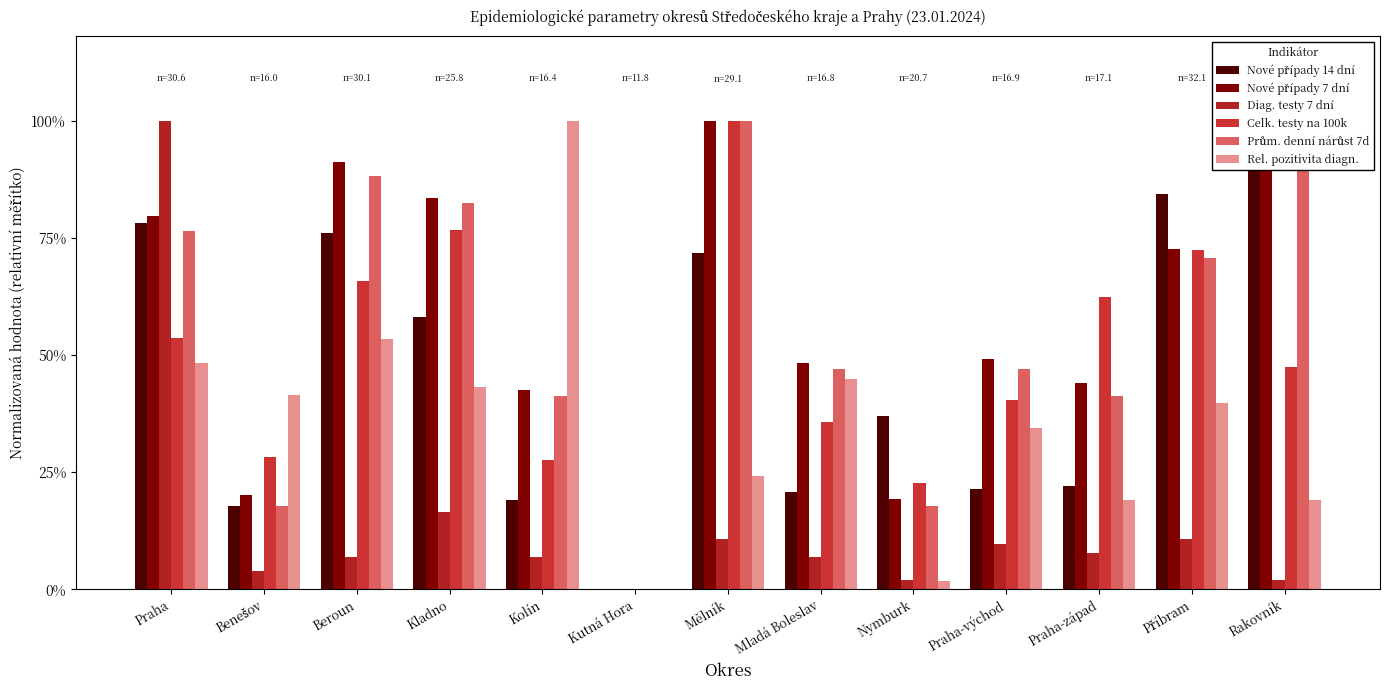

Reading left to right, what are all the values shown in this chart?

Nové případy 14 dní: Praha=0.8	Benešov=0.2	Beroun=0.8	Kladno=0.6	Kolín=0.2	Kutná Hora=0.0	Mělník=0.7	Mladá Boleslav=0.2	Nymburk=0.4	Praha-východ=0.2	Praha-západ=0.2	Příbram=0.8	Rakovník=1.0
Nové případy 7 dní: Praha=0.8	Benešov=0.2	Beroun=0.9	Kladno=0.8	Kolín=0.4	Kutná Hora=0.0	Mělník=1.0	Mladá Boleslav=0.5	Nymburk=0.2	Praha-východ=0.5	Praha-západ=0.4	Příbram=0.7	Rakovník=1.0
Diag. testy 7 dní: Praha=1.0	Benešov=0.0	Beroun=0.1	Kladno=0.2	Kolín=0.1	Kutná Hora=0.0	Mělník=0.1	Mladá Boleslav=0.1	Nymburk=0.0	Praha-východ=0.1	Praha-západ=0.1	Příbram=0.1	Rakovník=0.0
Celk. testy na 100k: Praha=0.5	Benešov=0.3	Beroun=0.7	Kladno=0.8	Kolín=0.3	Kutná Hora=0.0	Mělník=1.0	Mladá Boleslav=0.4	Nymburk=0.2	Praha-východ=0.4	Praha-západ=0.6	Příbram=0.7	Rakovník=0.5
Prům. denní nárůst 7d: Praha=0.8	Benešov=0.2	Beroun=0.9	Kladno=0.8	Kolín=0.4	Kutná Hora=0.0	Mělník=1.0	Mladá Boleslav=0.5	Nymburk=0.2	Praha-východ=0.5	Praha-západ=0.4	Příbram=0.7	Rakovník=1.0
Rel. pozitivita diagn.: Praha=0.5	Benešov=0.4	Beroun=0.5	Kladno=0.4	Kolín=1.0	Kutná Hora=0.0	Mělník=0.2	Mladá Boleslav=0.4	Nymburk=0.0	Praha-východ=0.3	Praha-západ=0.2	Příbram=0.4	Rakovník=0.2